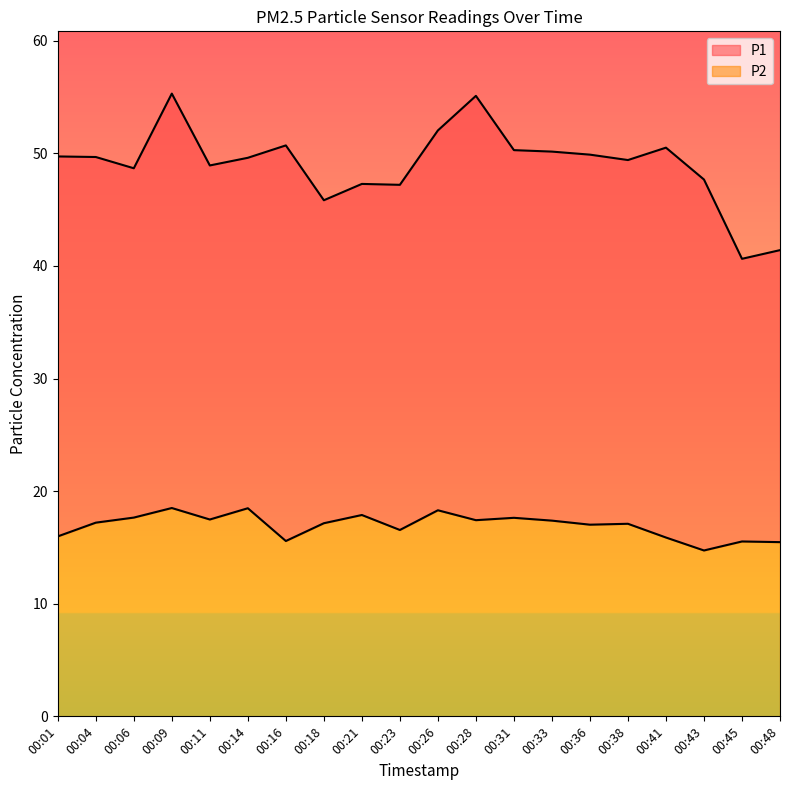

How many data points in P1 are above 49?

12